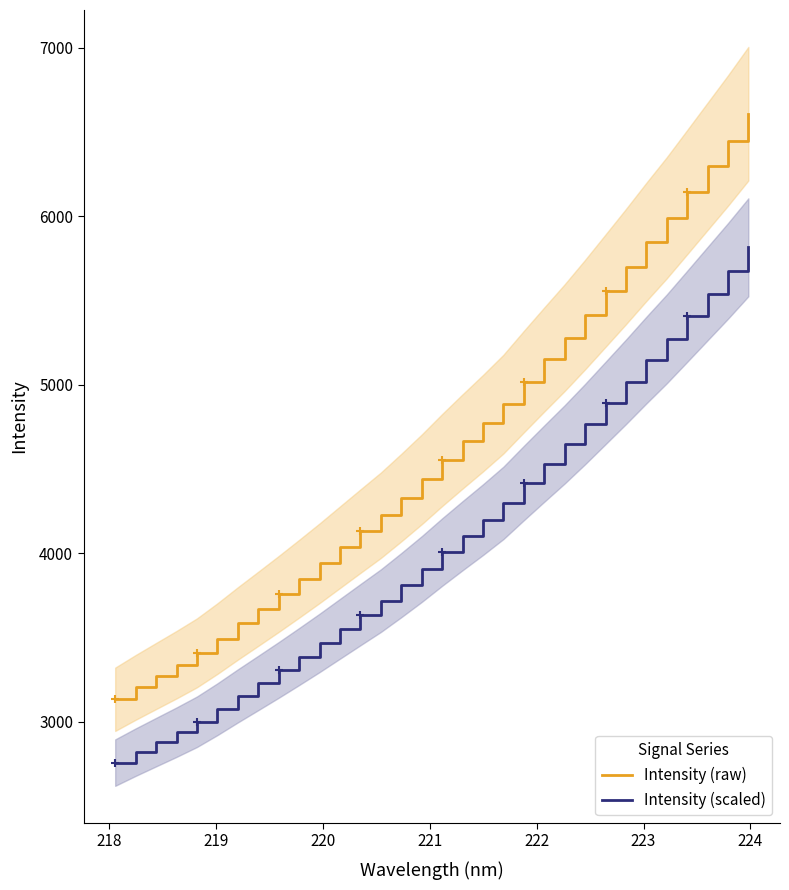

True or false: Intensity (raw) and Intensity (scaled) intersect in this chart.

False